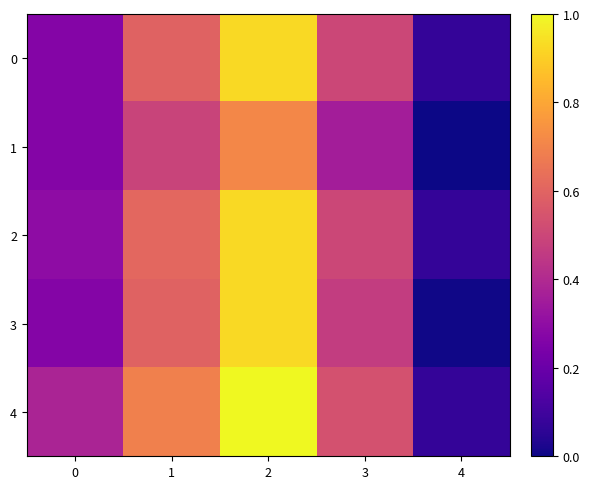

What is the minimum value shown in the chart?

313.8